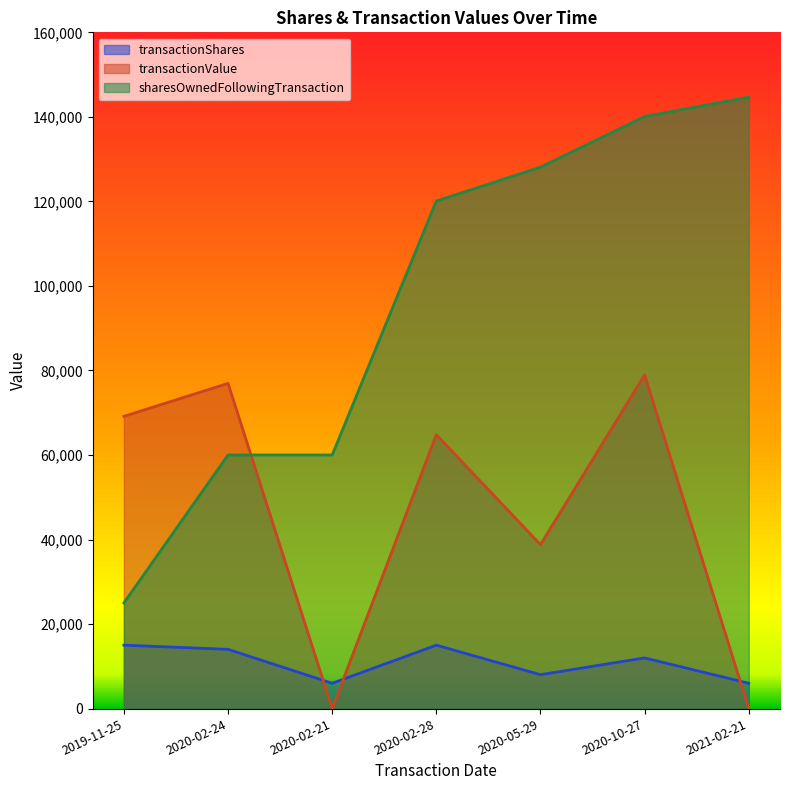

Which label corresponds to the largest value in the chart?

2021-02-21